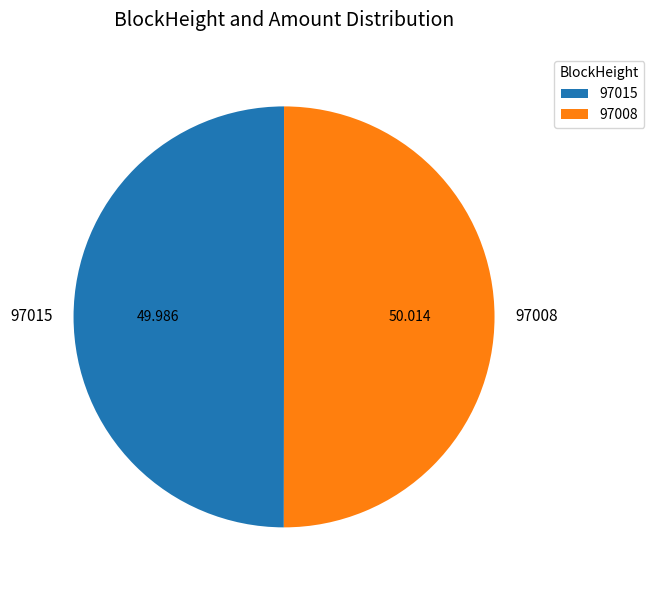

Is the sum of 97008 and 97015 greater than half?

Yes